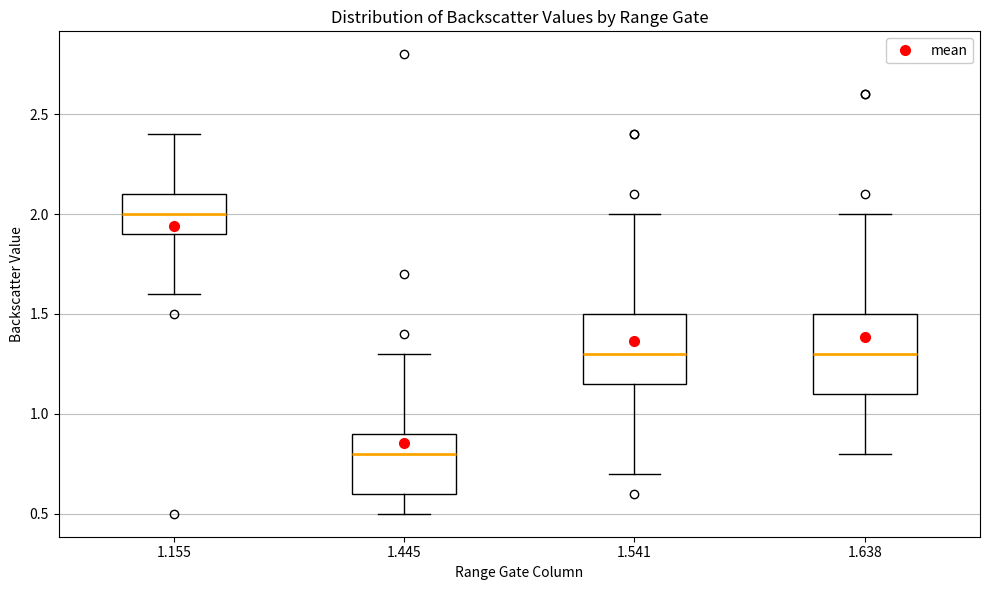

Where does the lower whisker of the box at x = 1.445 end on the y-axis? The values are not printed on the chart, so give them approximately, as read against the axis.

0.50